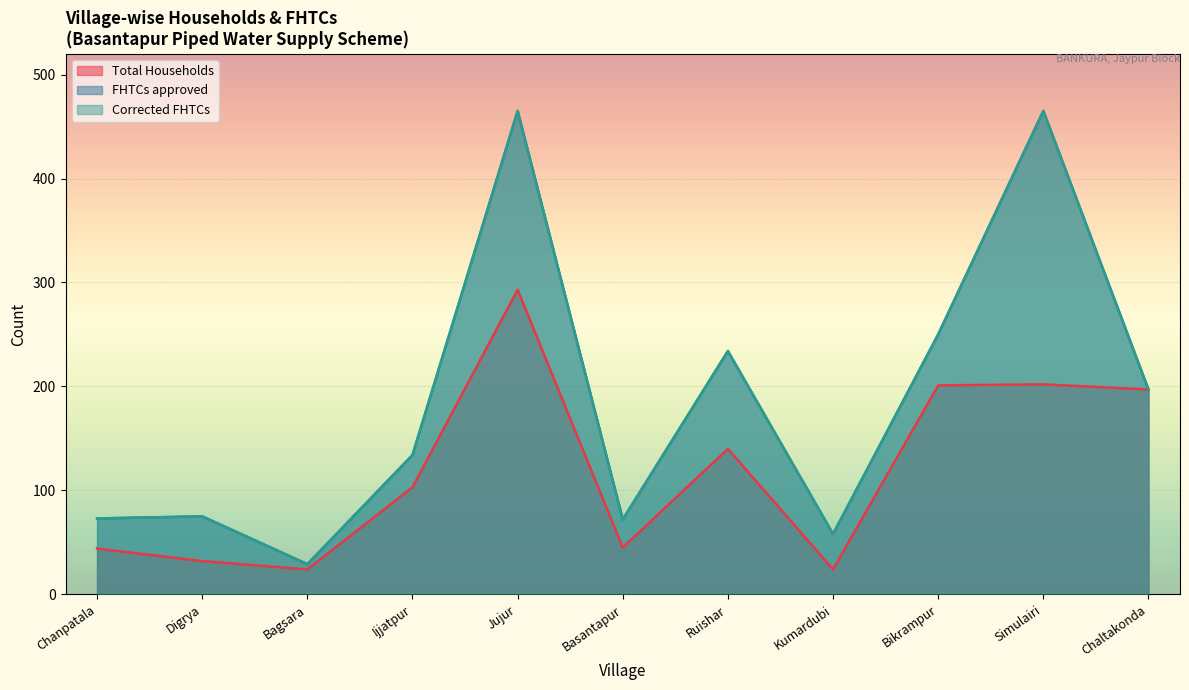

Reading right to left, extract all data points from this chart.

Total Households: Chaltakonda=197	Simulairi=202	Bikrampur=201	Kumardubi=24	Ruishar=140	Basantapur=45	Jujur=293	Ijjatpur=103	Bagsara=24	Digrya=32	Chanpatala=44
FHTCs approved: Chaltakonda=197	Simulairi=465	Bikrampur=250	Kumardubi=58	Ruishar=234	Basantapur=72	Jujur=465	Ijjatpur=134	Bagsara=29	Digrya=75	Chanpatala=73
Corrected FHTCs: Chaltakonda=197	Simulairi=465	Bikrampur=250	Kumardubi=58	Ruishar=234	Basantapur=72	Jujur=465	Ijjatpur=134	Bagsara=29	Digrya=75	Chanpatala=73